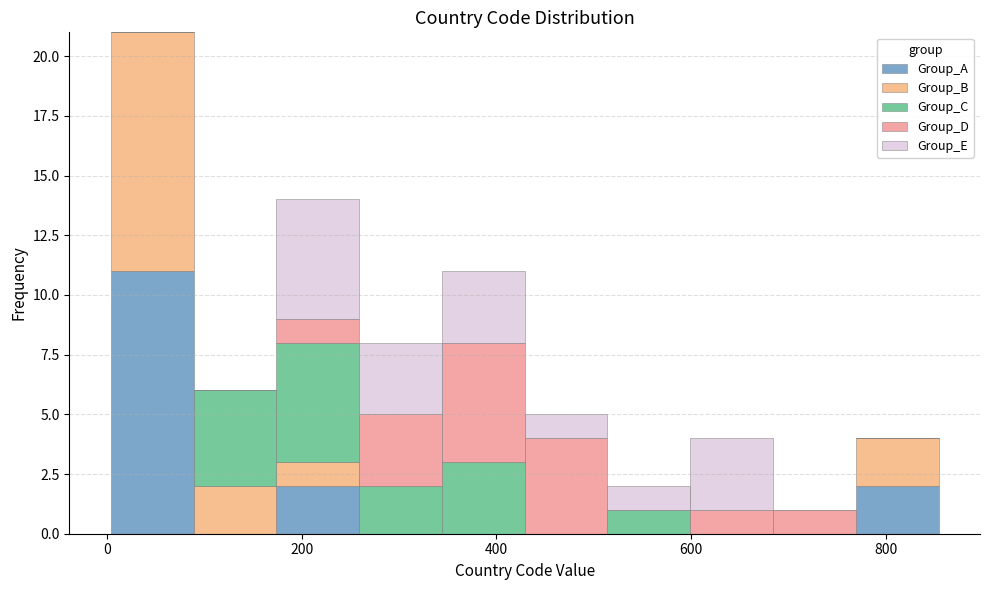

Reading left to right, list every stacked bar in this chart as the range it spans on the x-axis followed by its total height. Neither the bar edges nor the heights are printed on the chart, so give them approximately, as read against the axes.

0 to 80: 21
80 to 180: 6
180 to 260: 14
260 to 340: 8
340 to 420: 11
420 to 520: 5
520 to 600: 2
600 to 680: 4
680 to 760: 1
760 to 860: 4